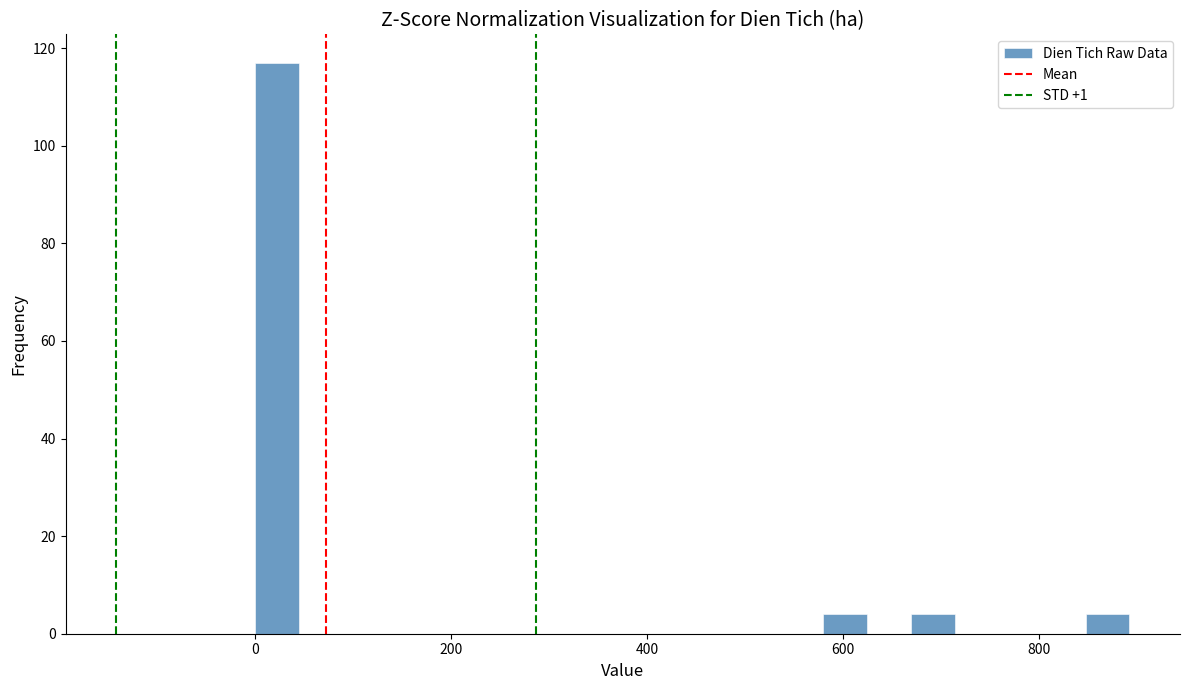

Around what value on the x-axis is the tallest bar? Give the approximate position of its centre, as read against the axis.

20